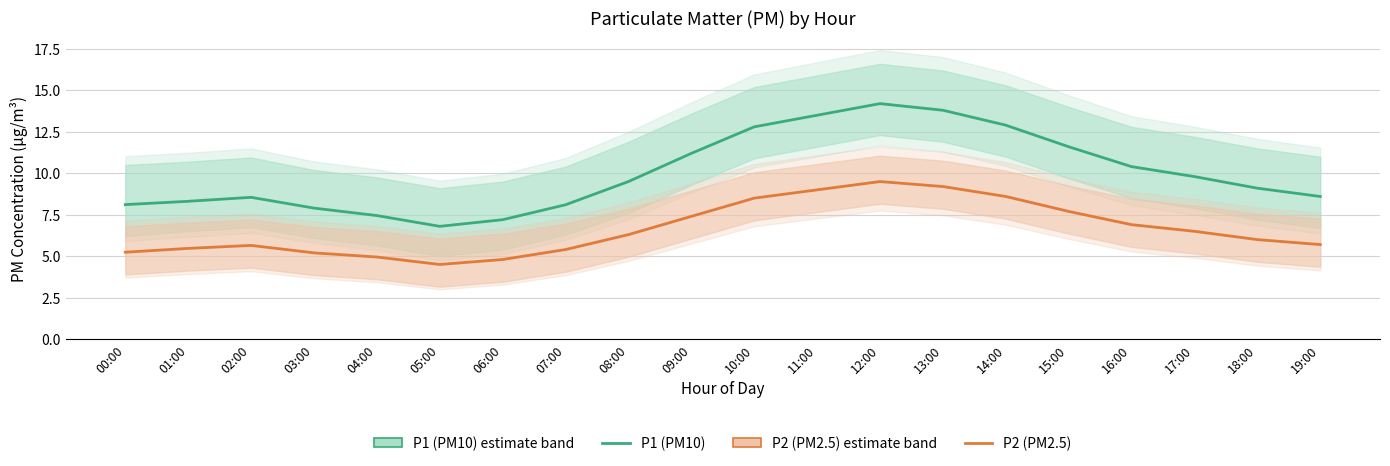

At which category is the sum across all series the highest?

12:00